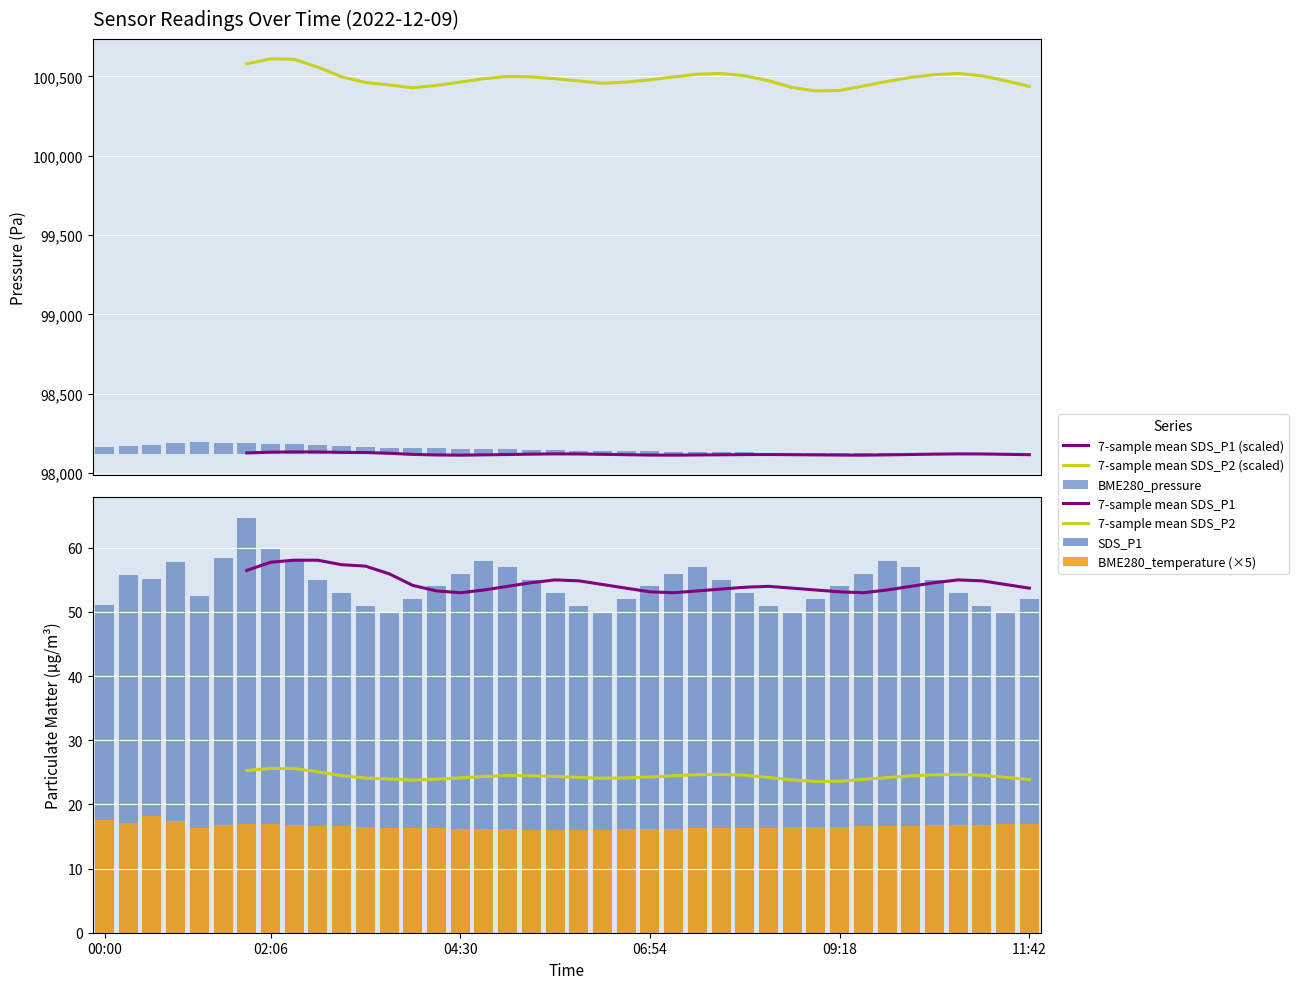

How many groups of bars are there?

40